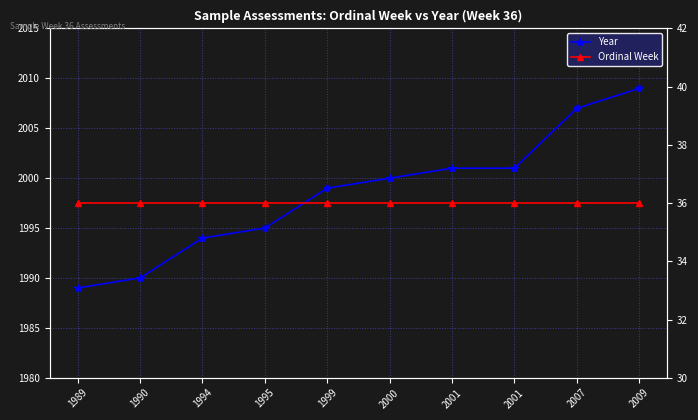

How many lines are shown in the chart?

2